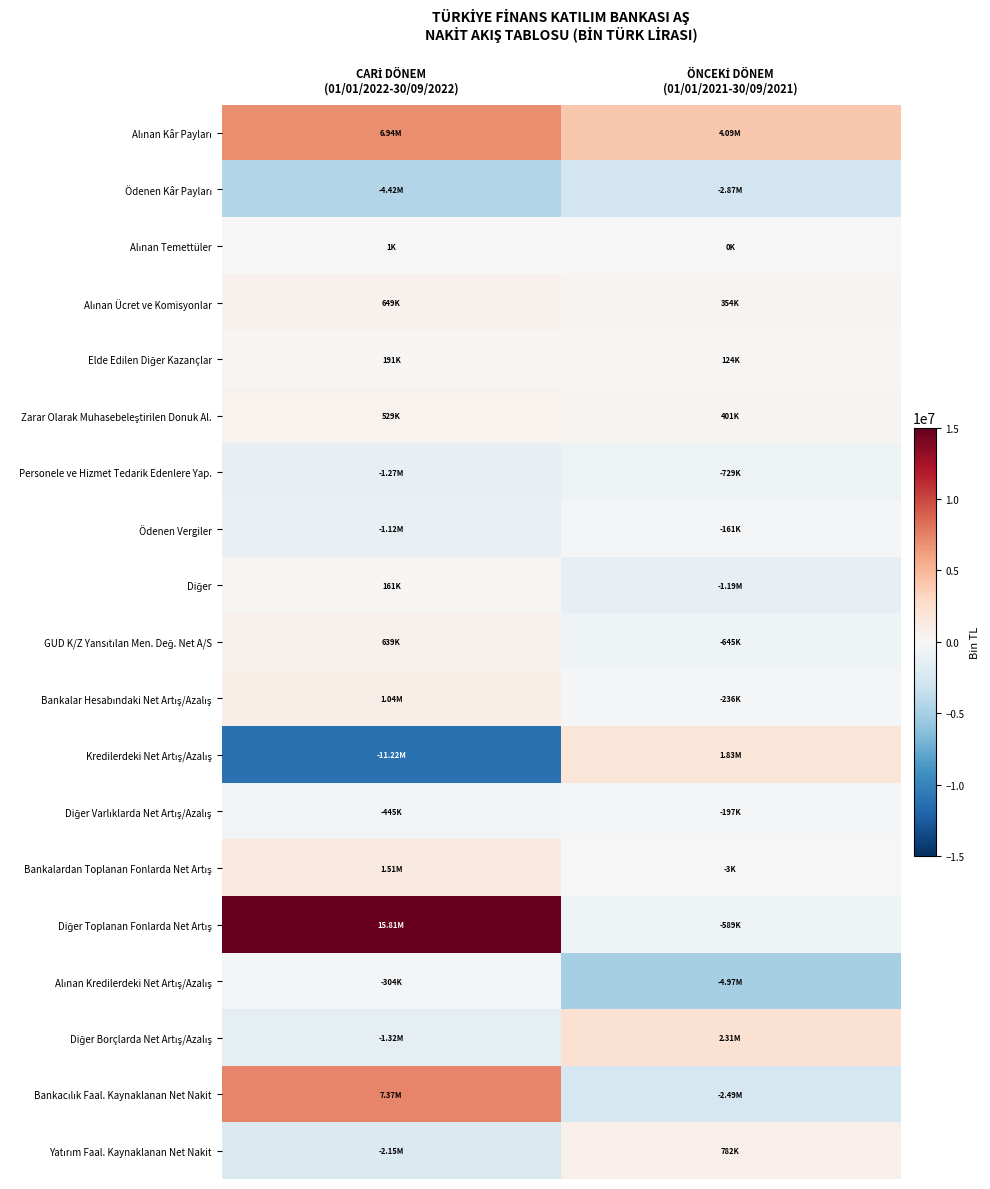

Count the number of categories in the chart.

2